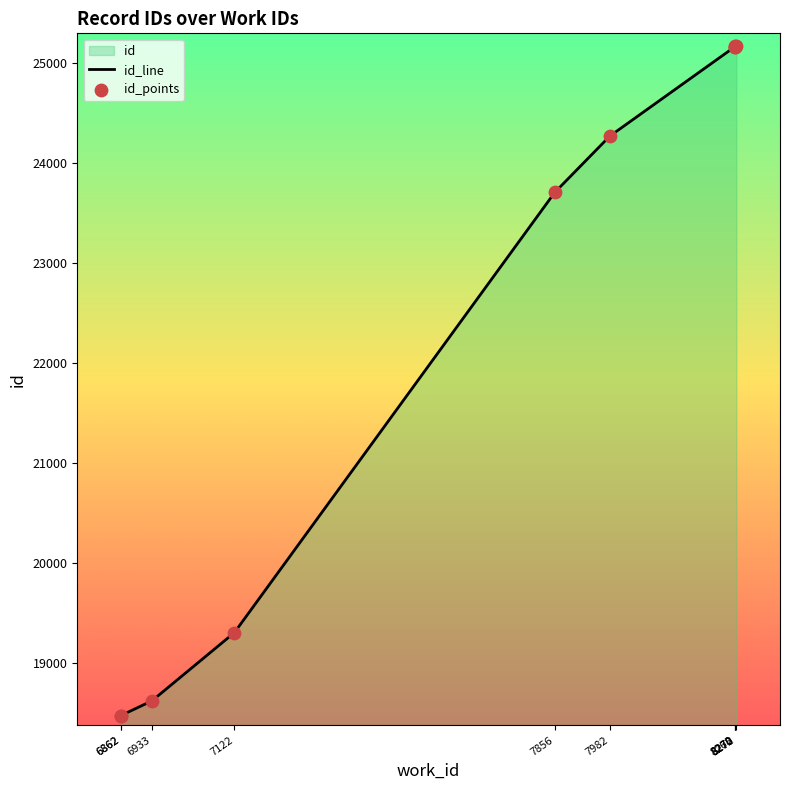

Which series has the largest total across all categories?

id_line